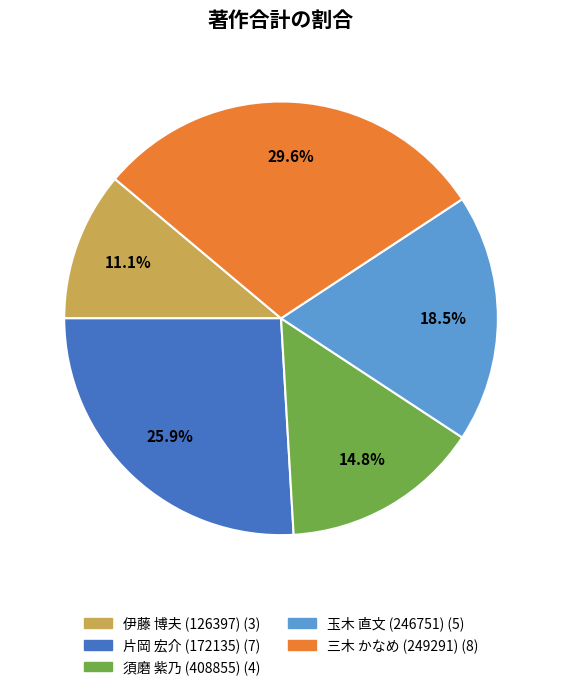

Do 玉木 直文 (246751) and 須磨 紫乃 (408855) together represent more than half of the pie?

No